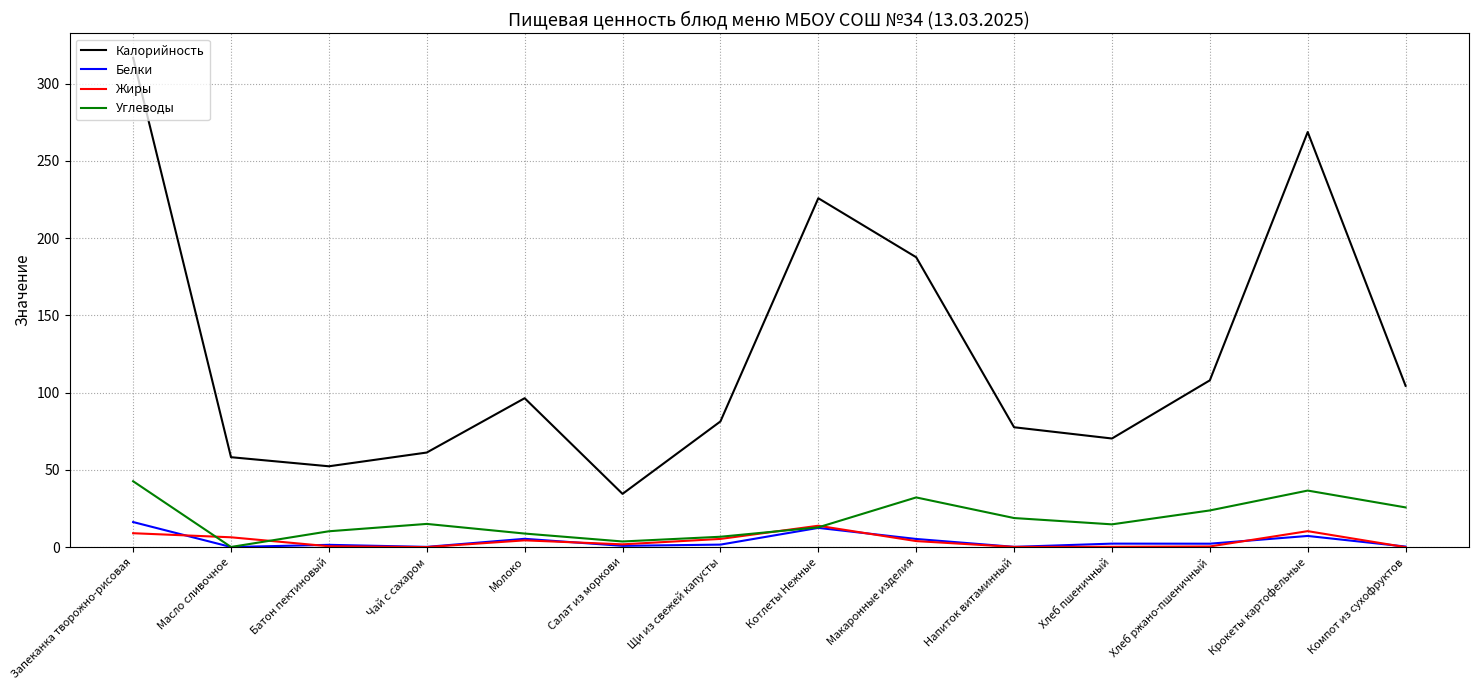

True or false: Белки and Калорийность cross at least once.

False